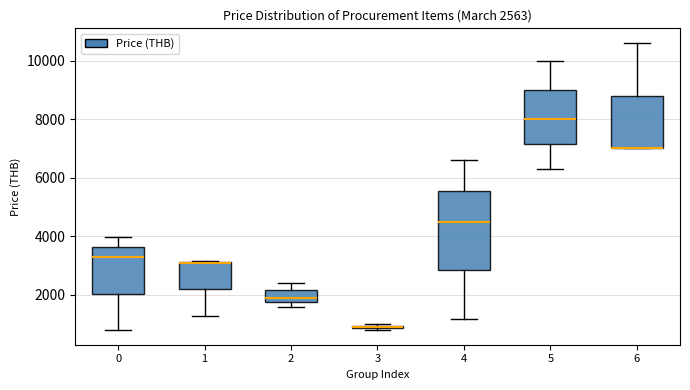

Which box is the tallest, from its lower edge to its upper edge?

4